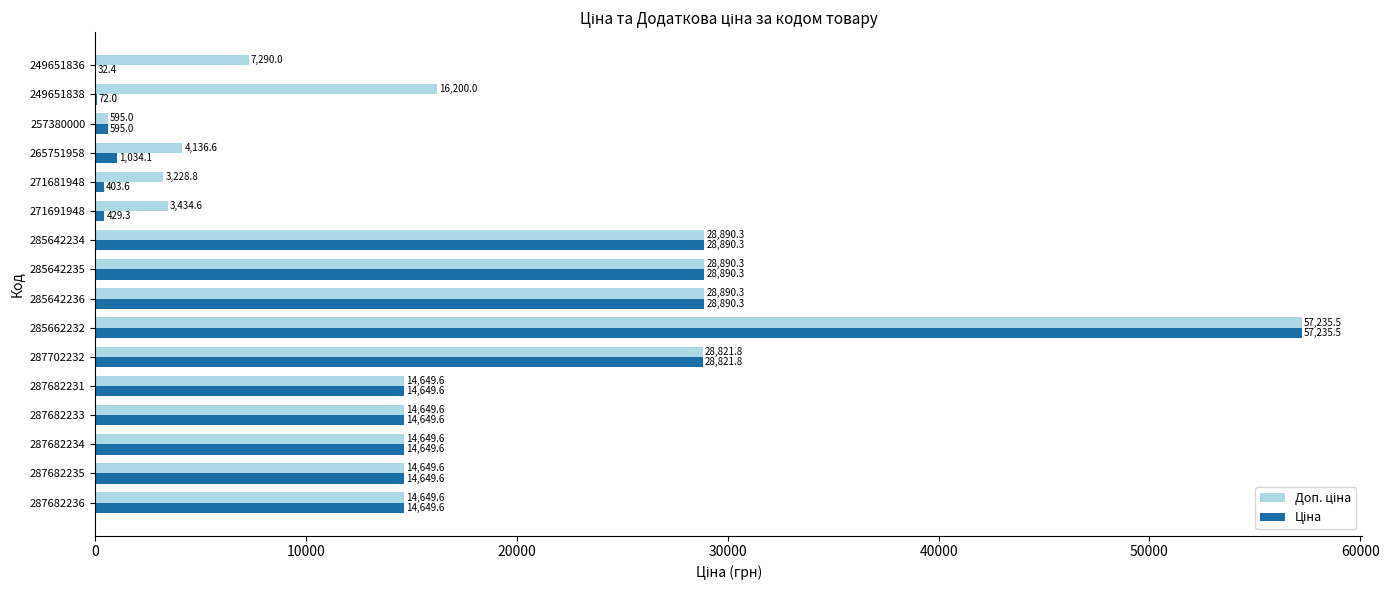

At which category does the chart reach its peak across all series?

285662232